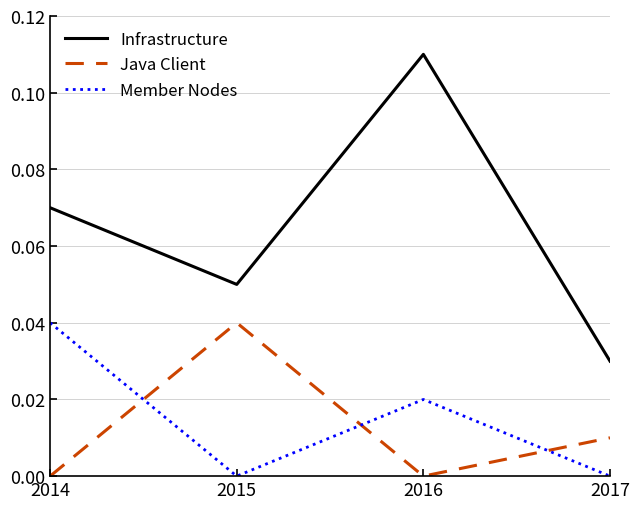

Rank the series at 2015 from highest to lowest value.

Infrastructure, Java Client, Member Nodes